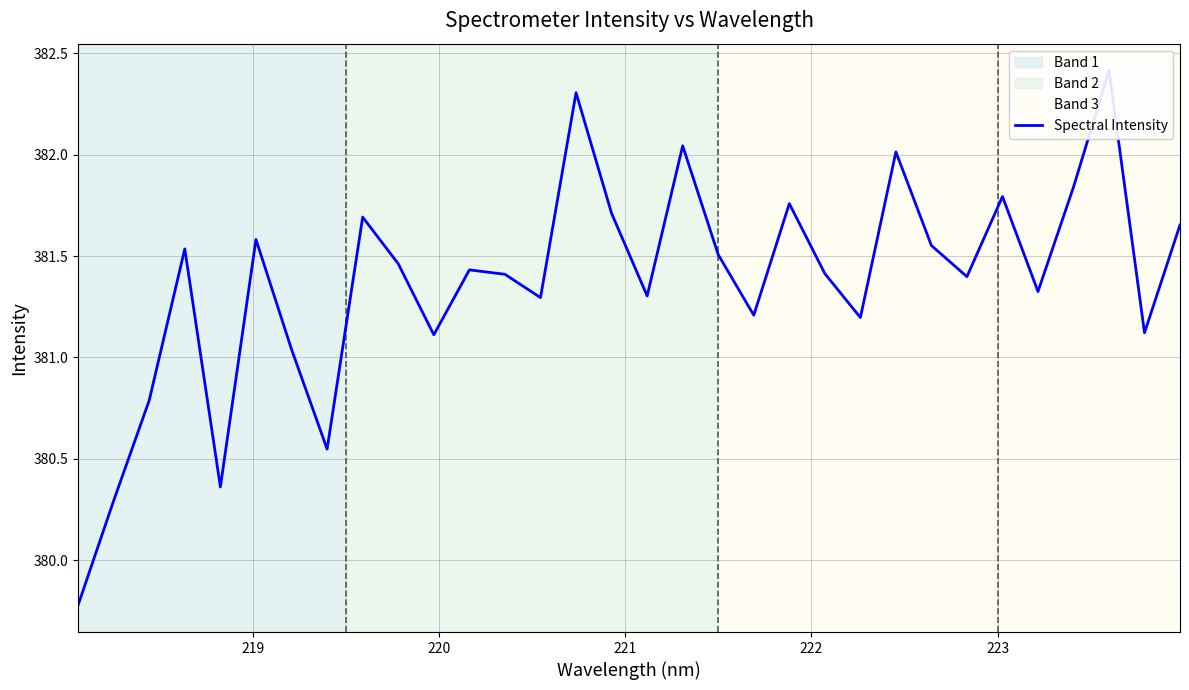

Is this an area chart (filled region under the line)?

No